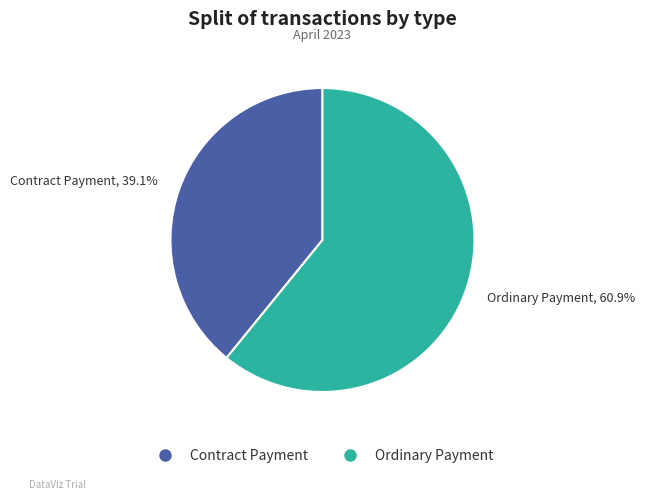

To the nearest percent, what is the combined percentage of Ordinary Payment and Contract Payment?

100%